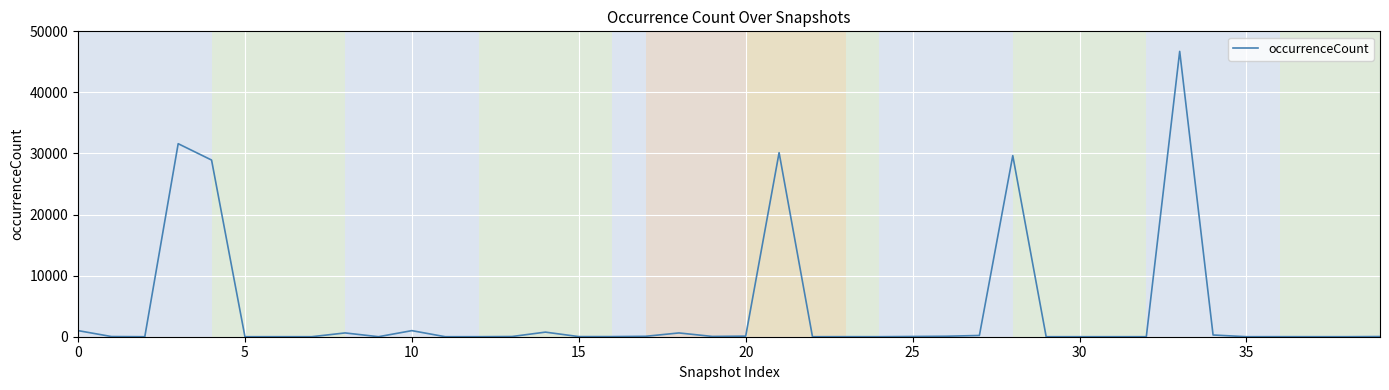

What is the greatest value displayed?

46717